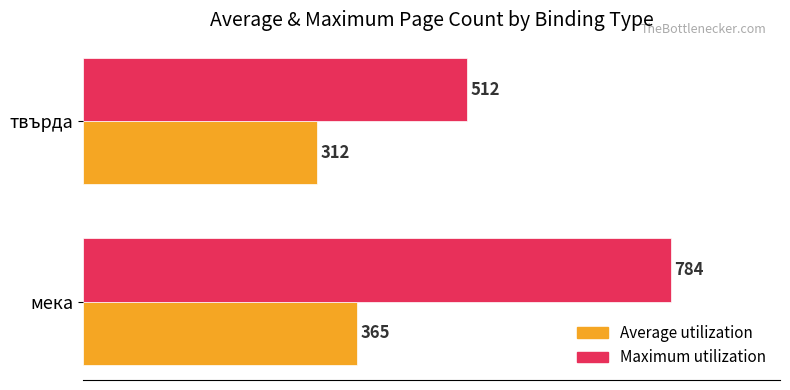

What is the approximate value of Average utilization at мека, to the nearest 5?

365